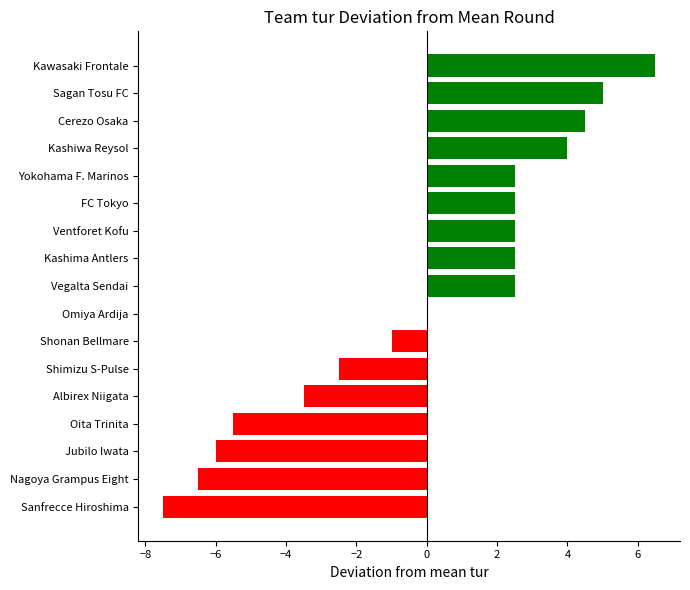

Reading top to bottom, what are all the values shown in this chart?

Kawasaki Frontale=6.5	Sagan Tosu FC=5.0	Cerezo Osaka=4.5	Kashiwa Reysol=4.0	Yokohama F. Marinos=2.5	FC Tokyo=2.5	Ventforet Kofu=2.5	Kashima Antlers=2.5	Vegalta Sendai=2.5	Omiya Ardija=0.0	Shonan Bellmare=-1.0	Shimizu S-Pulse=-2.5	Albirex Niigata=-3.5	Oita Trinita=-5.5	Jubilo Iwata=-6.0	Nagoya Grampus Eight=-6.5	Sanfrecce Hiroshima=-7.5